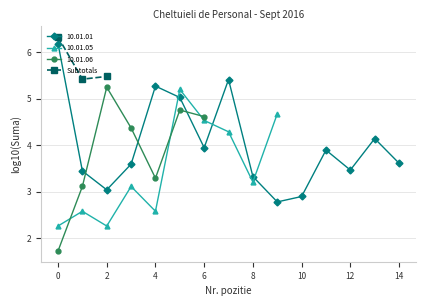

The Subtotals series shows 9.7 at 2. True or false?

False